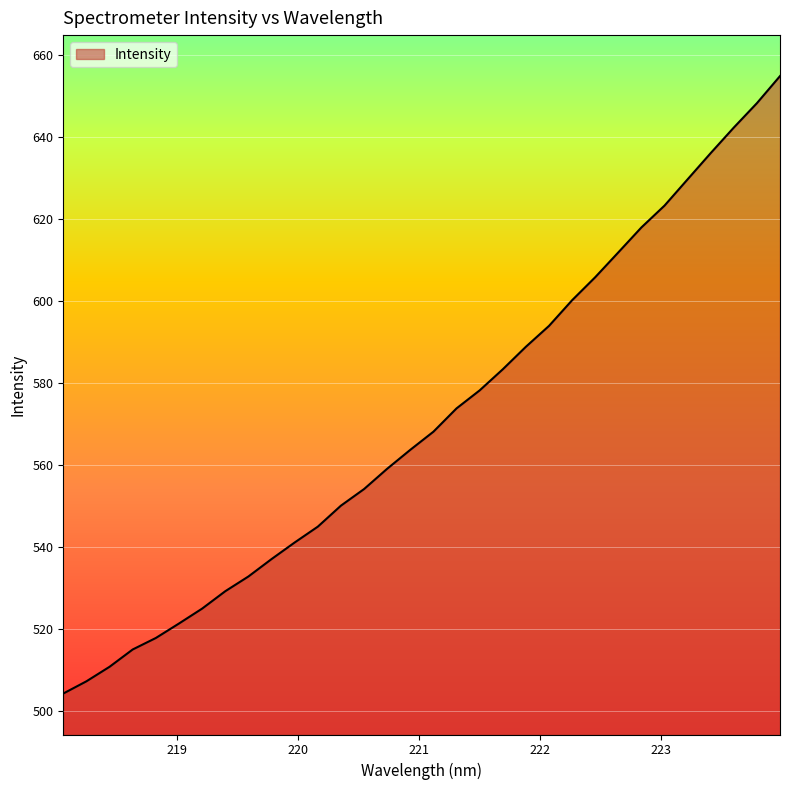

What is the maximum value shown in the chart?

654.9